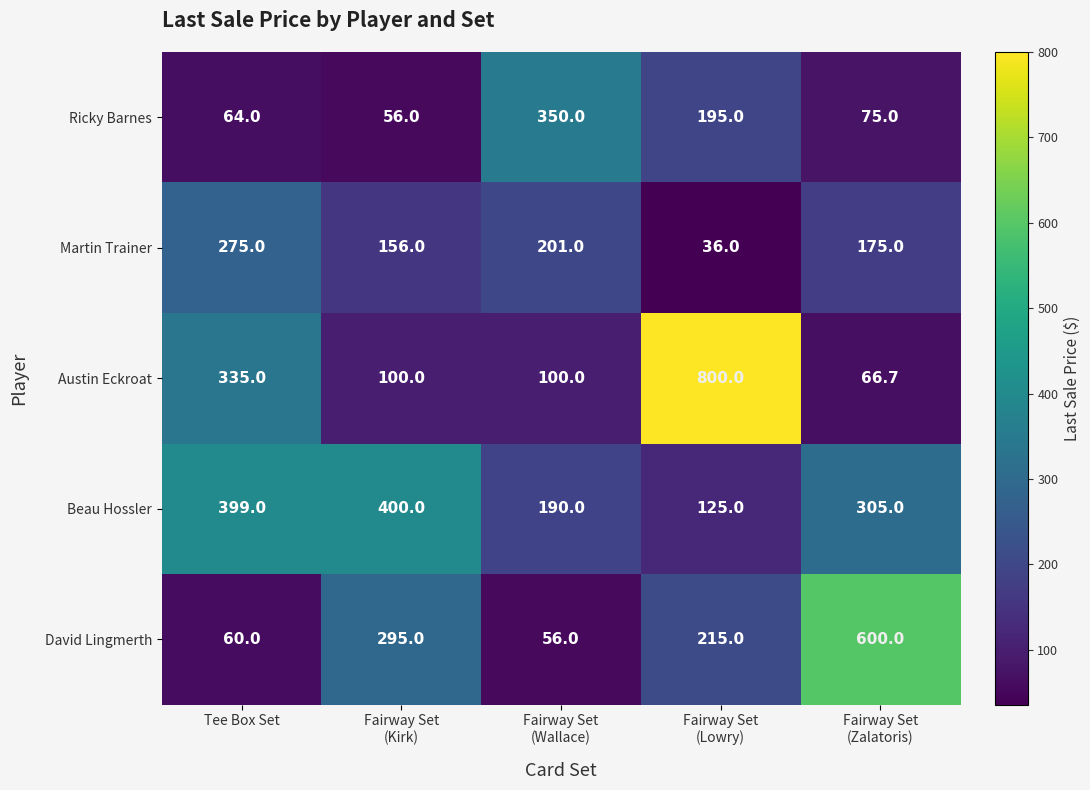

What is the difference between the maximum and minimum values in the David Lingmerth series?

544.0